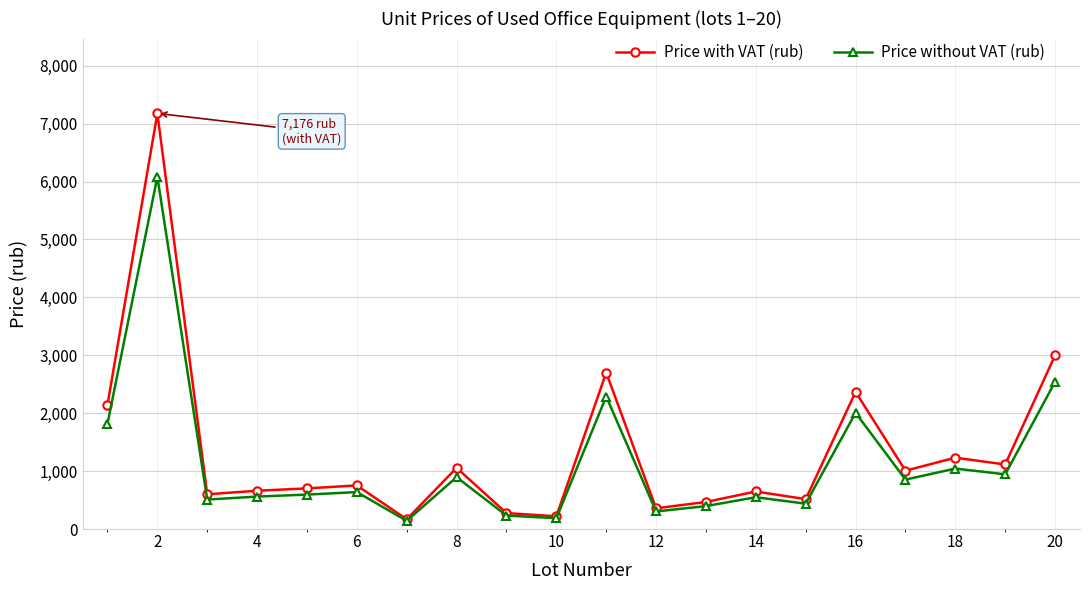

What is the value of the Price with VAT (rub) point at the 6th from the left?

752.5